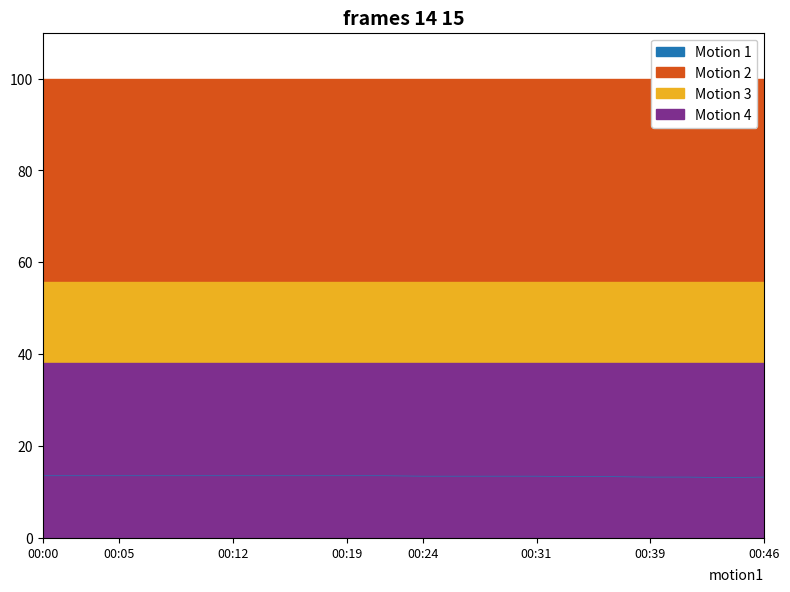

What is the minimum value for Motion 1?

13.1